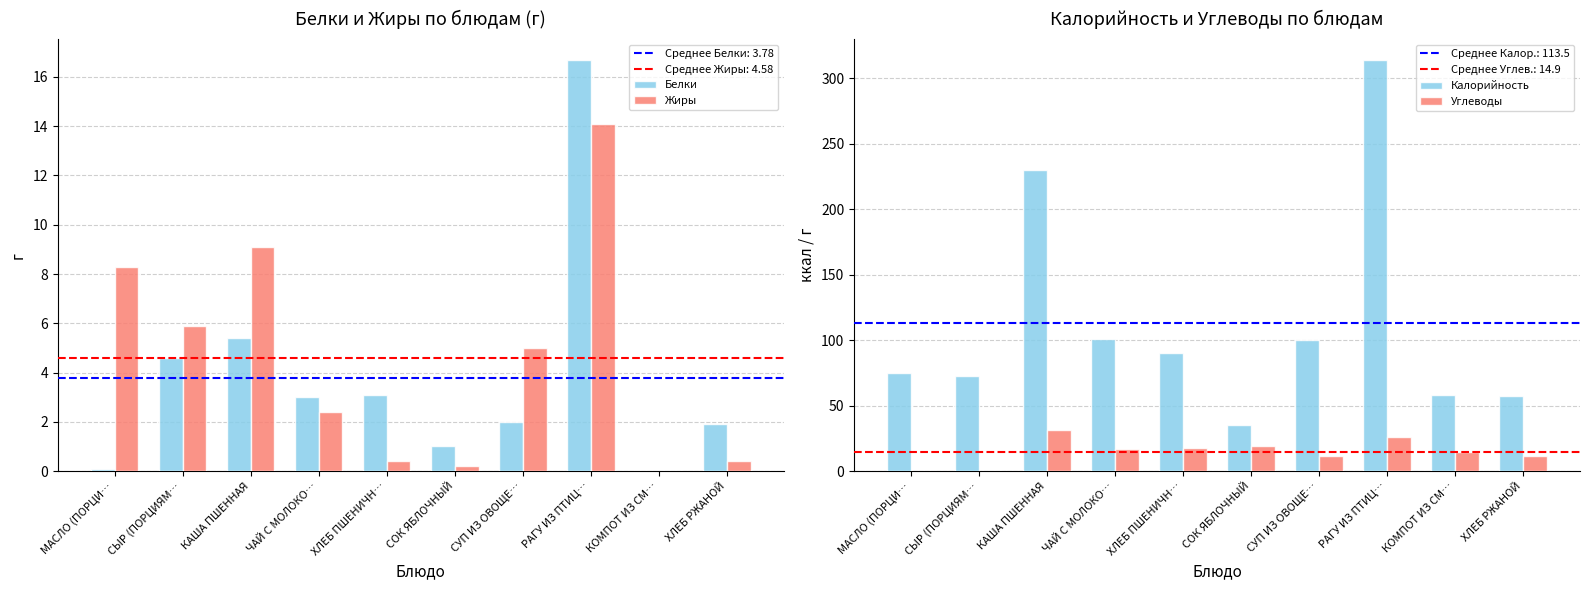

How many groups of bars are there?

10